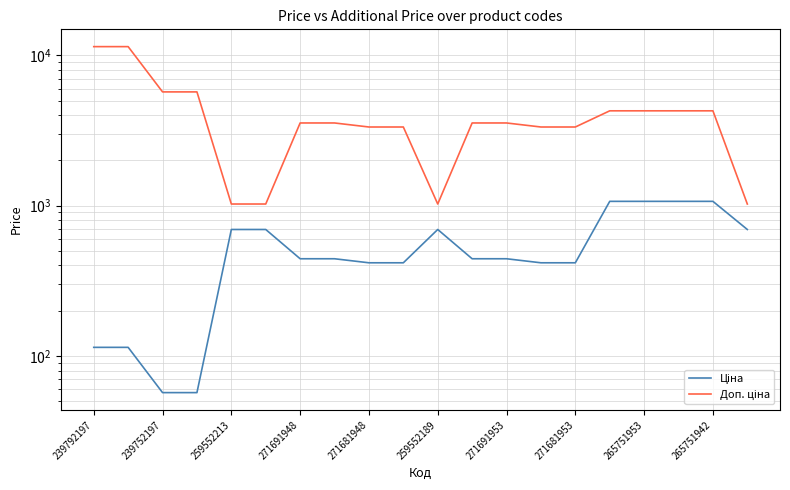

What are all the series names shown in the legend?

Ціна, Доп. ціна